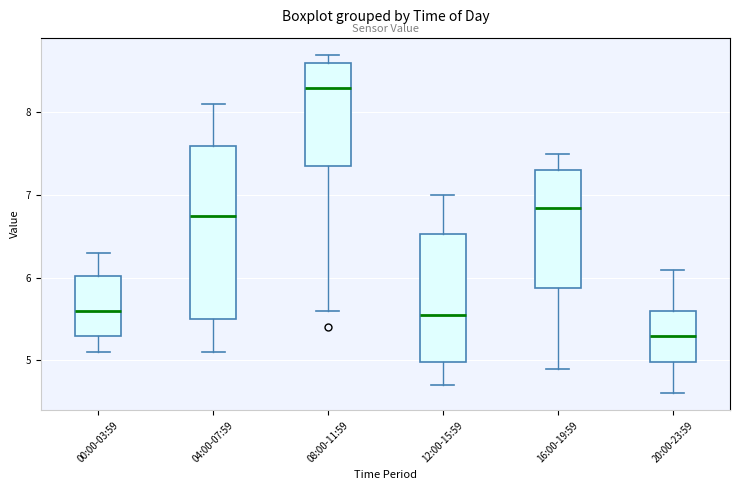

Which box is the tallest, from its lower edge to its upper edge?

04:00-07:59